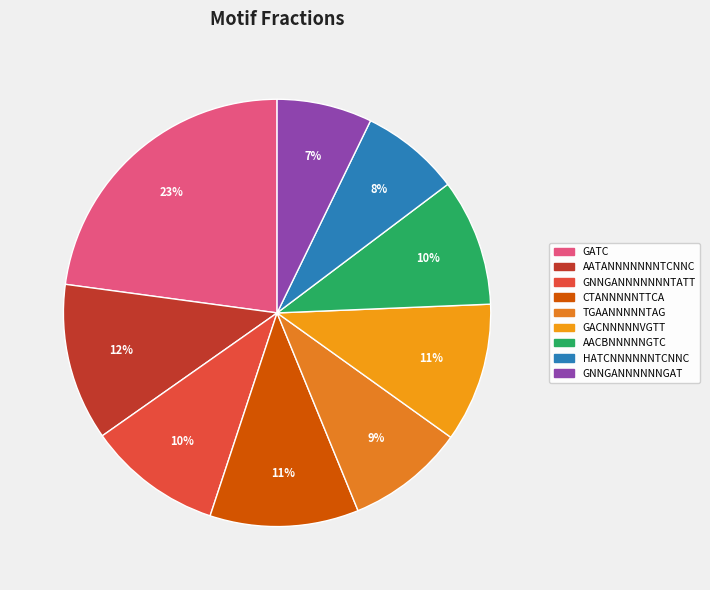

To the nearest percent, what portion does GNNGANNNNNNGAT represent?

7%